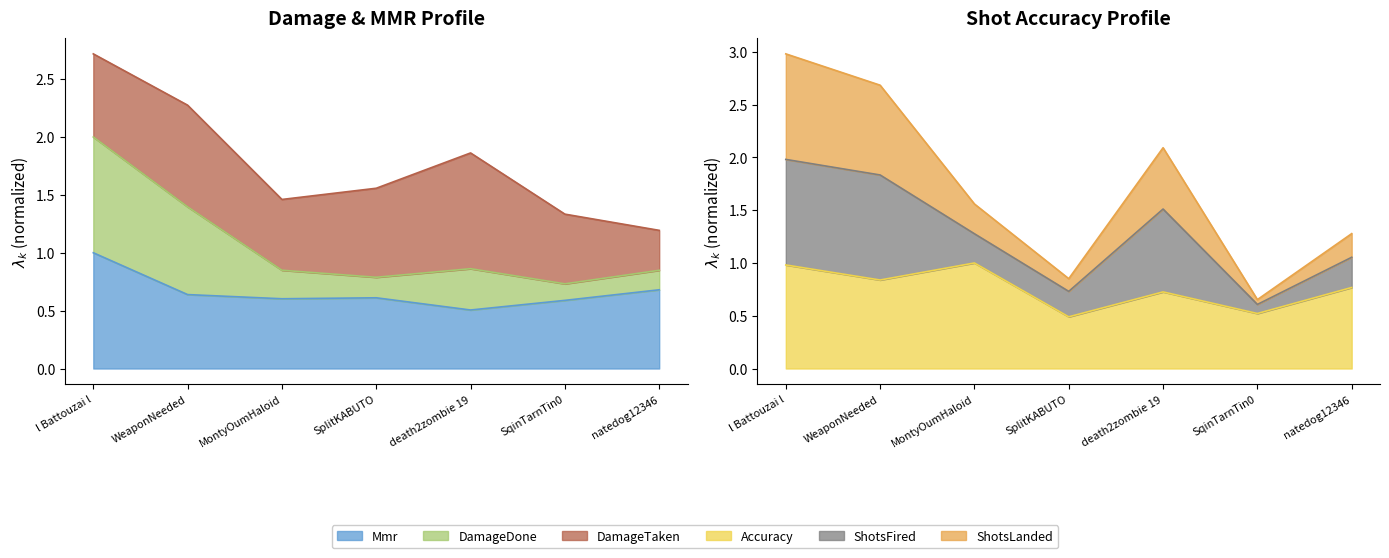

What is the label of the 2nd point from the left?

WeaponNeeded